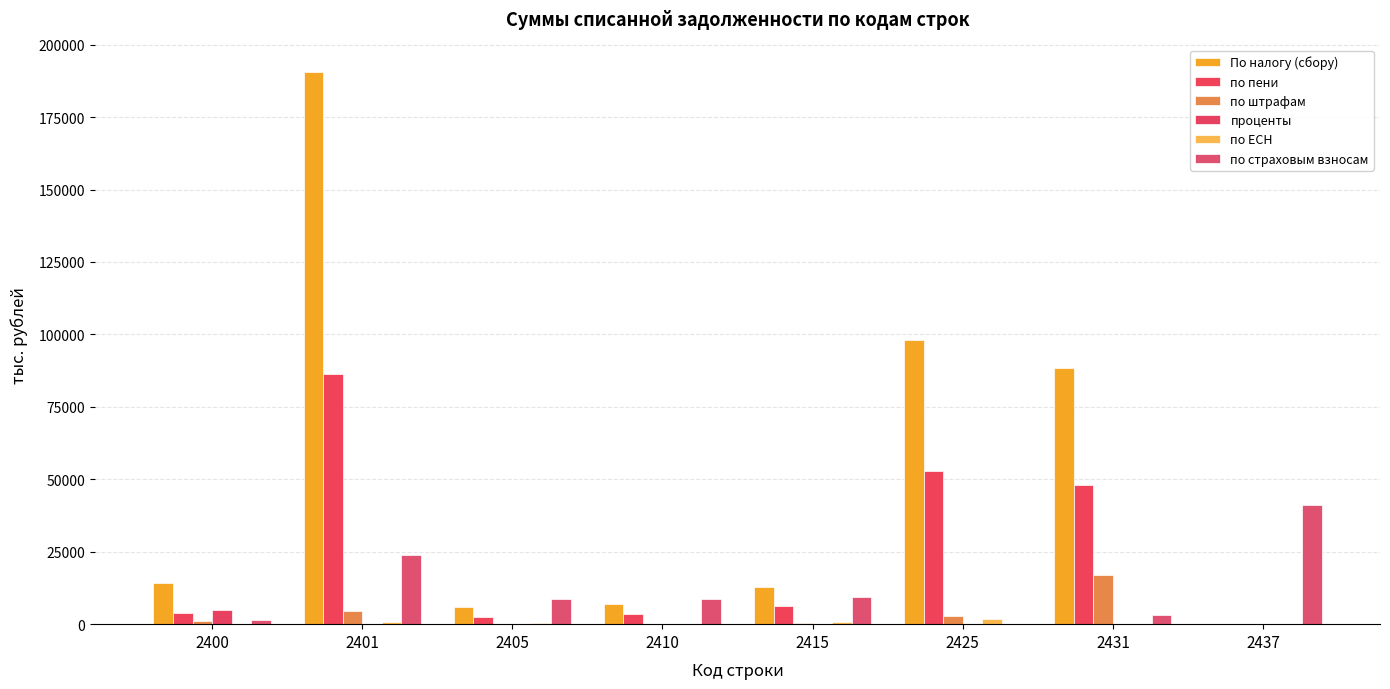

Are the bars horizontal?

No